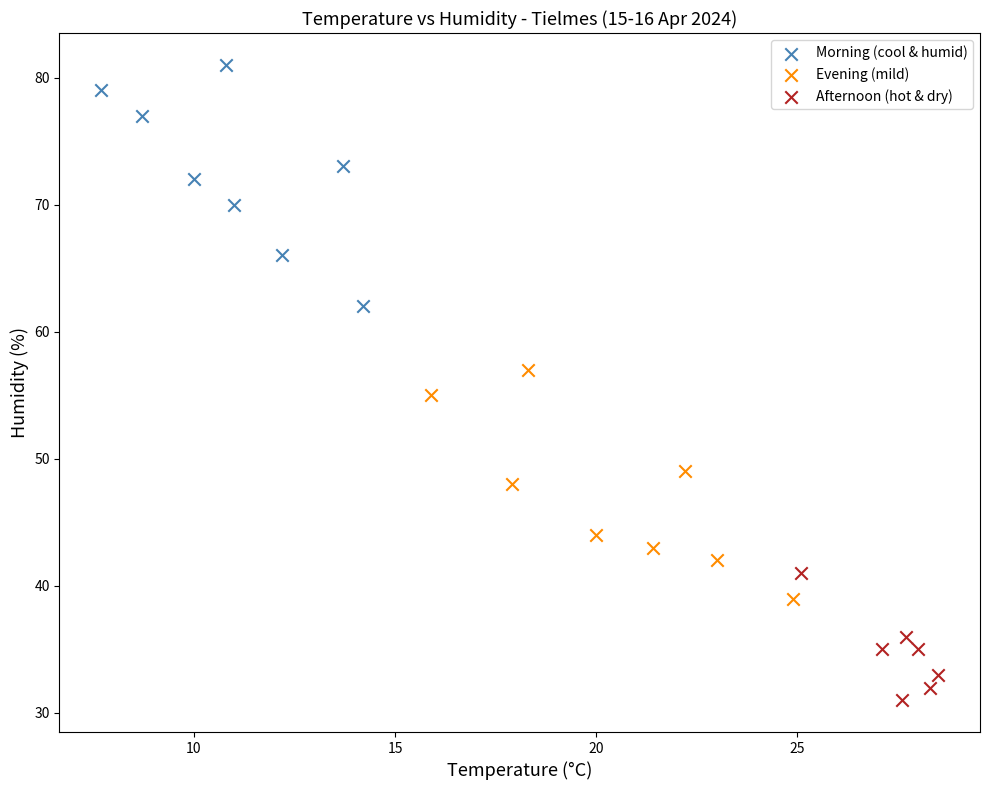

Which series contains the highest Y value?

Morning (cool & humid)